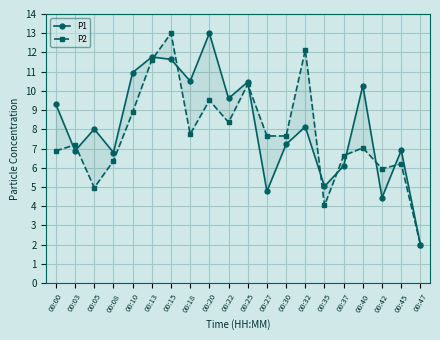

What is the spread (max minus min) of values at 00:22?

1.2